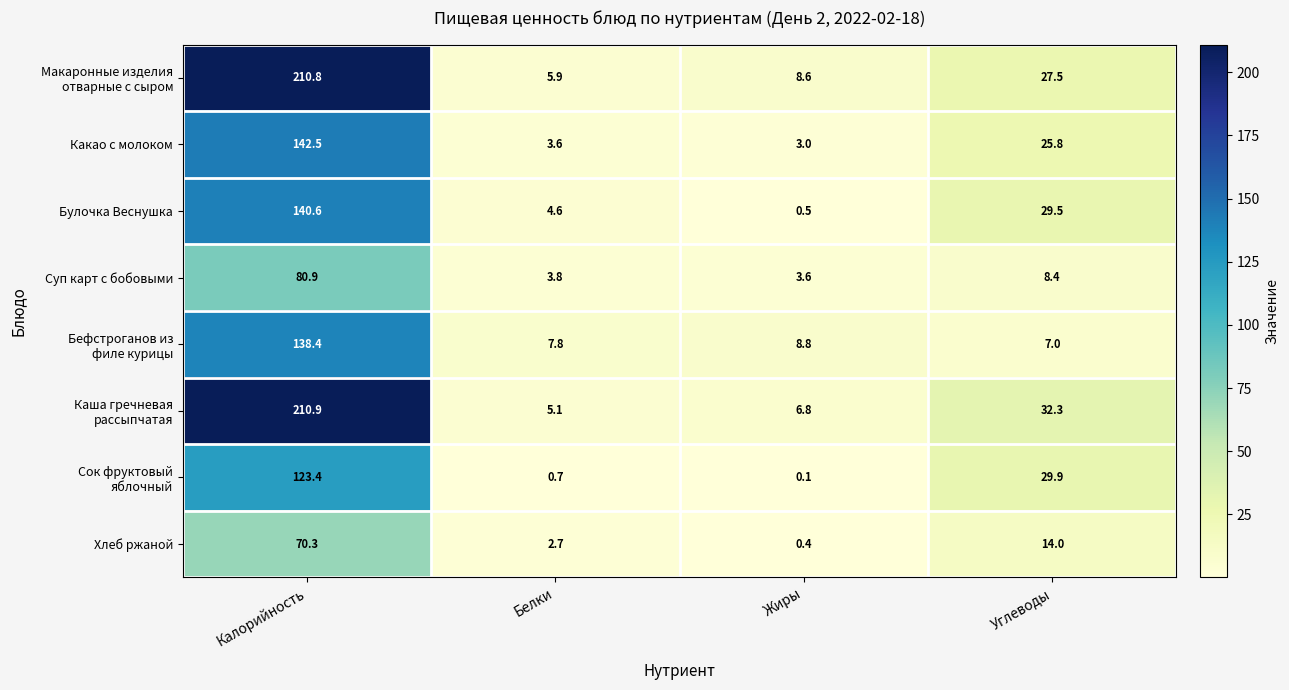

Count the number of data series in this chart.

8